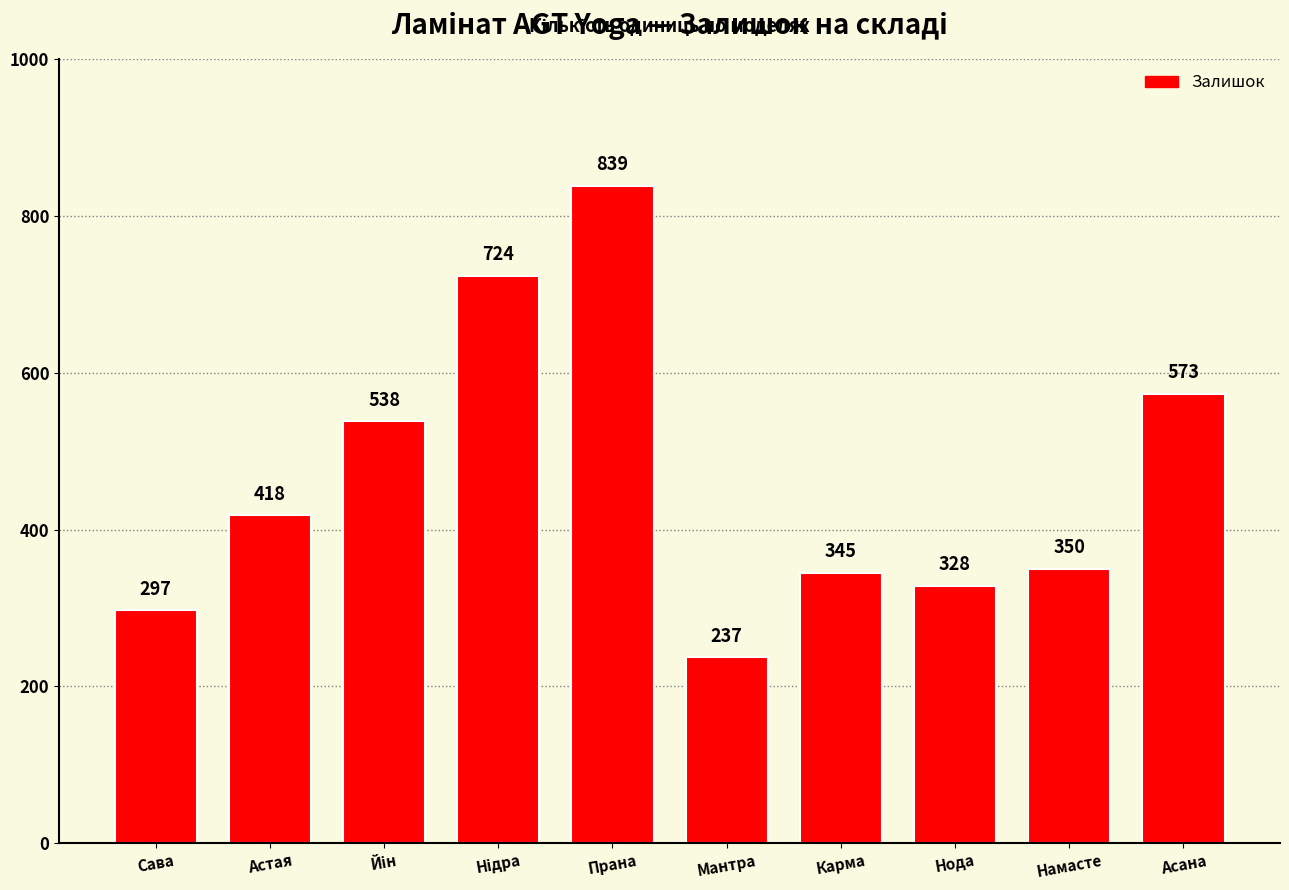

What is the average value?

465